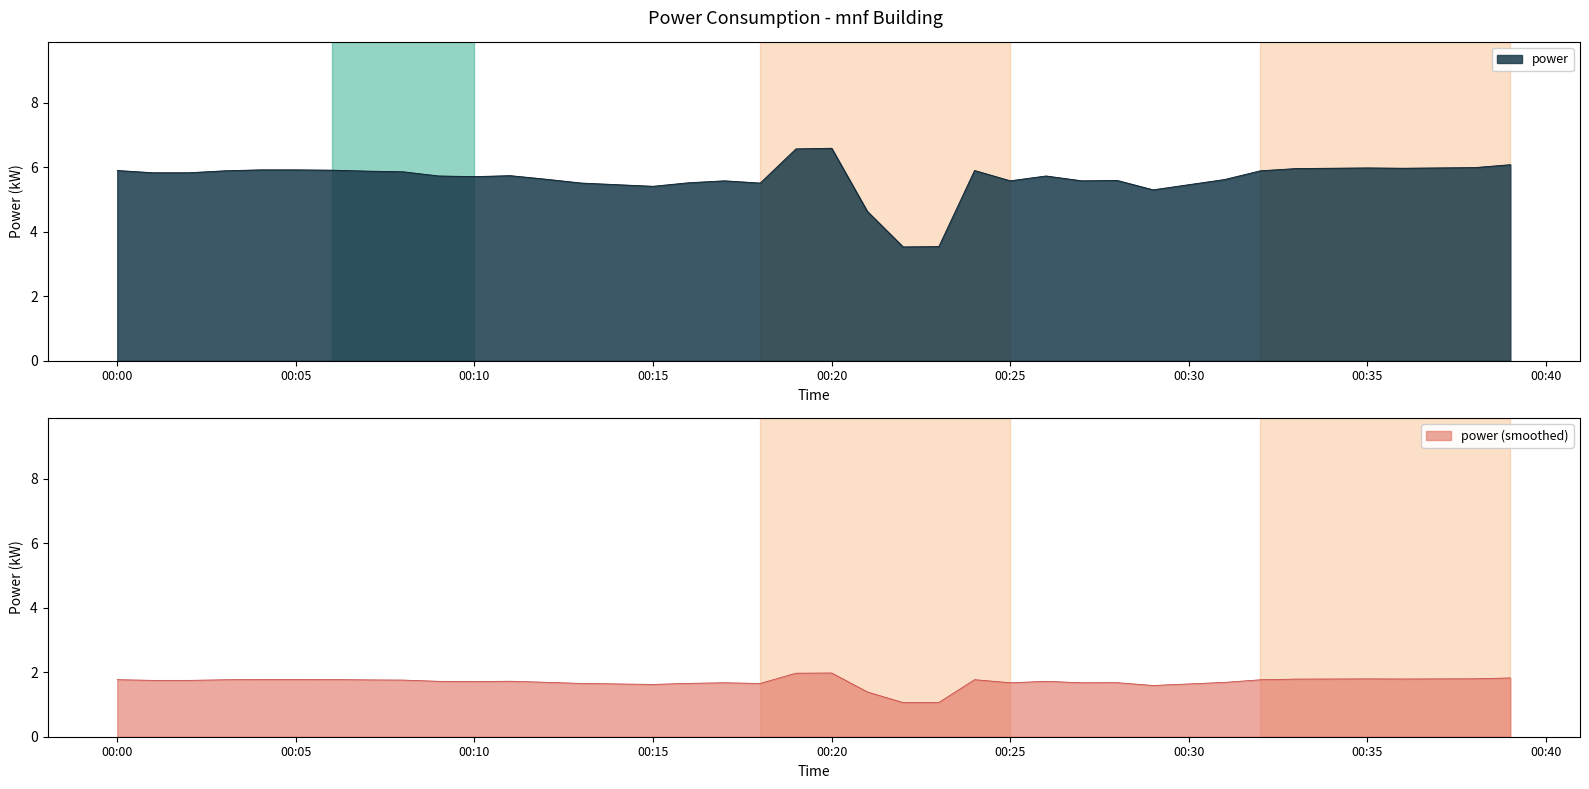

How many values are below 5?

3